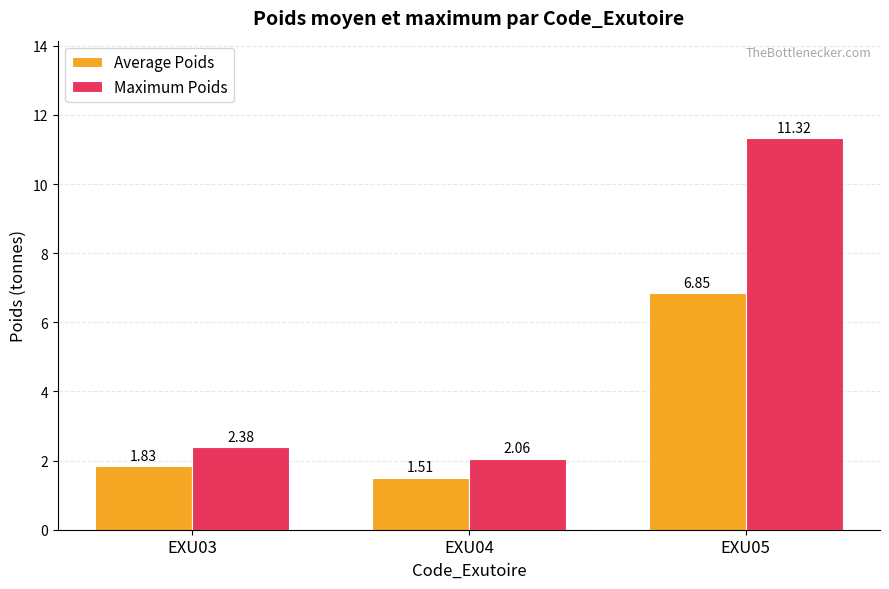

At which category is the sum across all series the highest?

EXU05